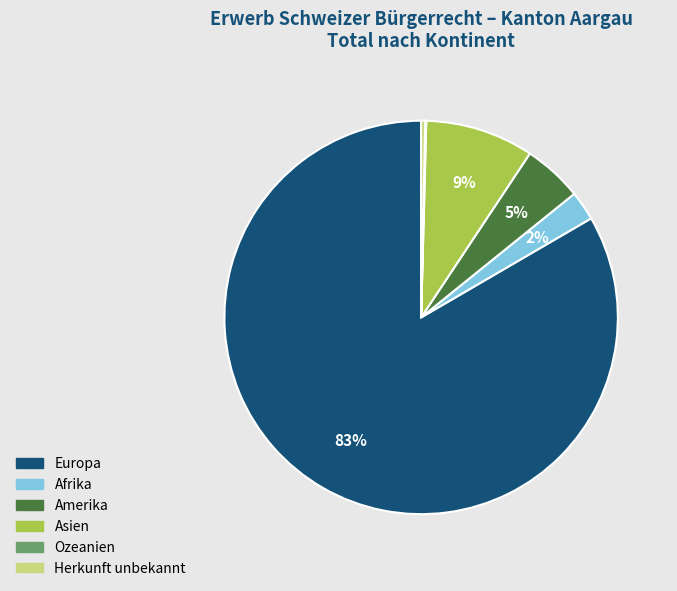

True or false: Herkunft unbekannt accounts for 0% of the total.

True